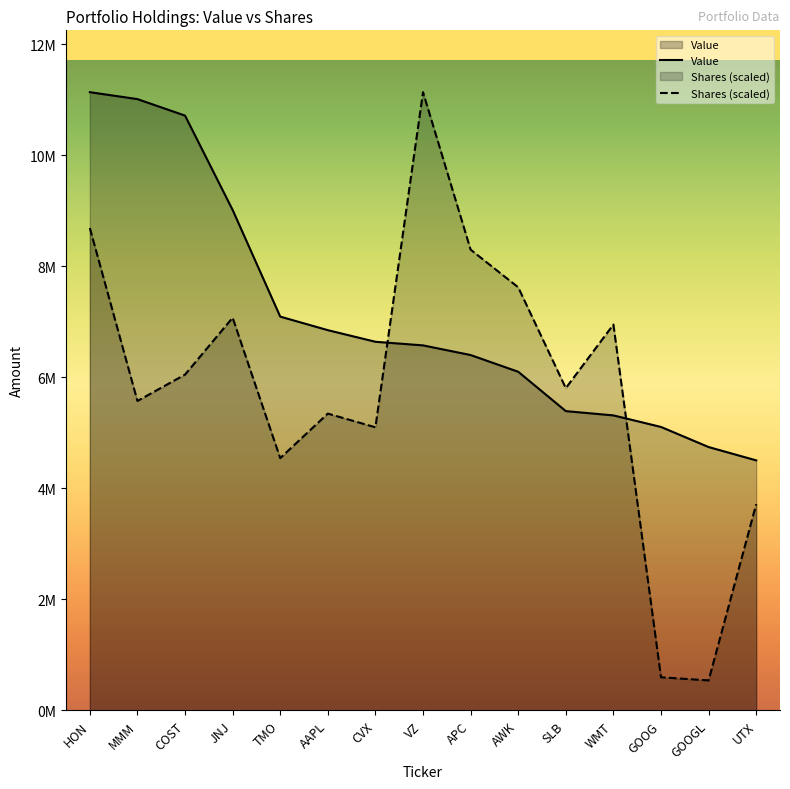

The Value series shows 11135000.0 at HON. True or false?

True